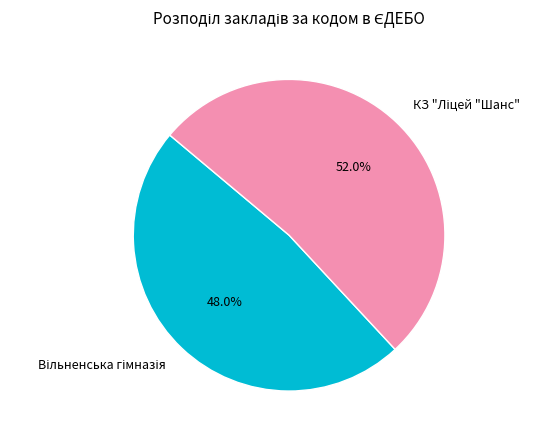

Does any single category account for the majority?

Yes